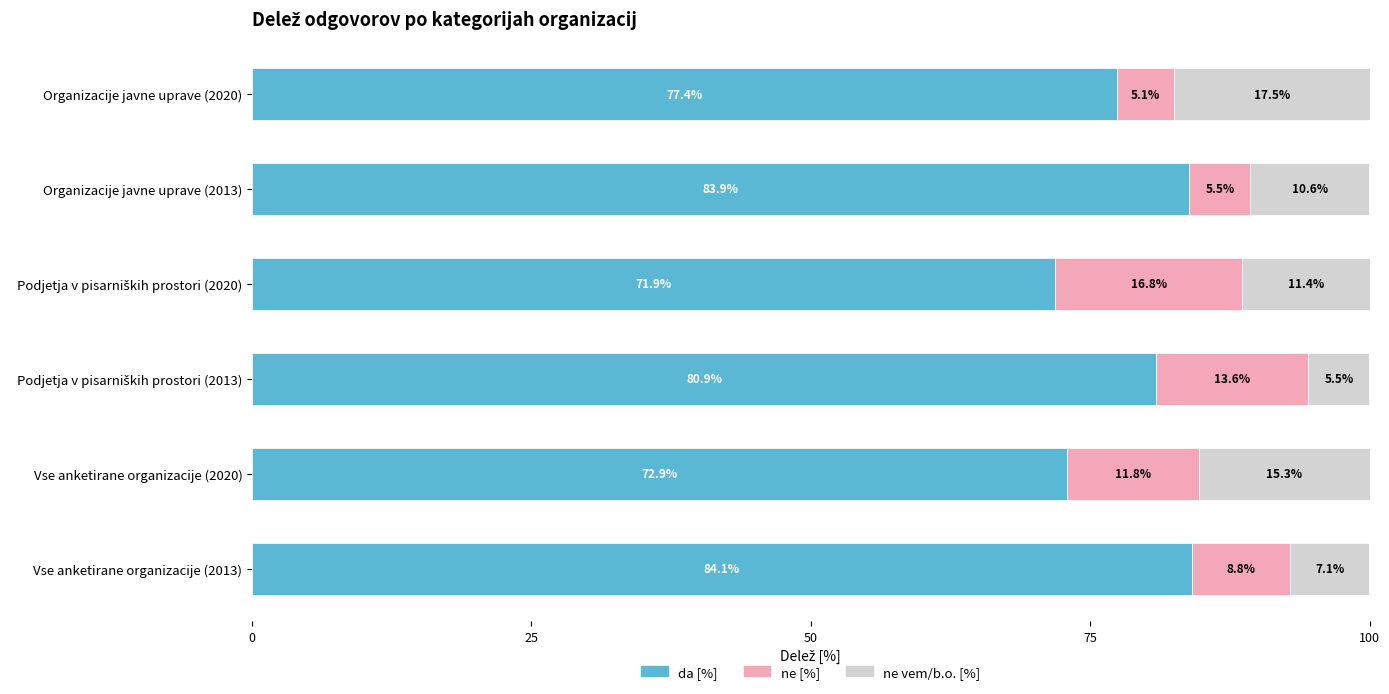

What is the sum of the da [%] values at Organizacije javne uprave (2020) and Vse anketirane organizacije (2020)?

150.3